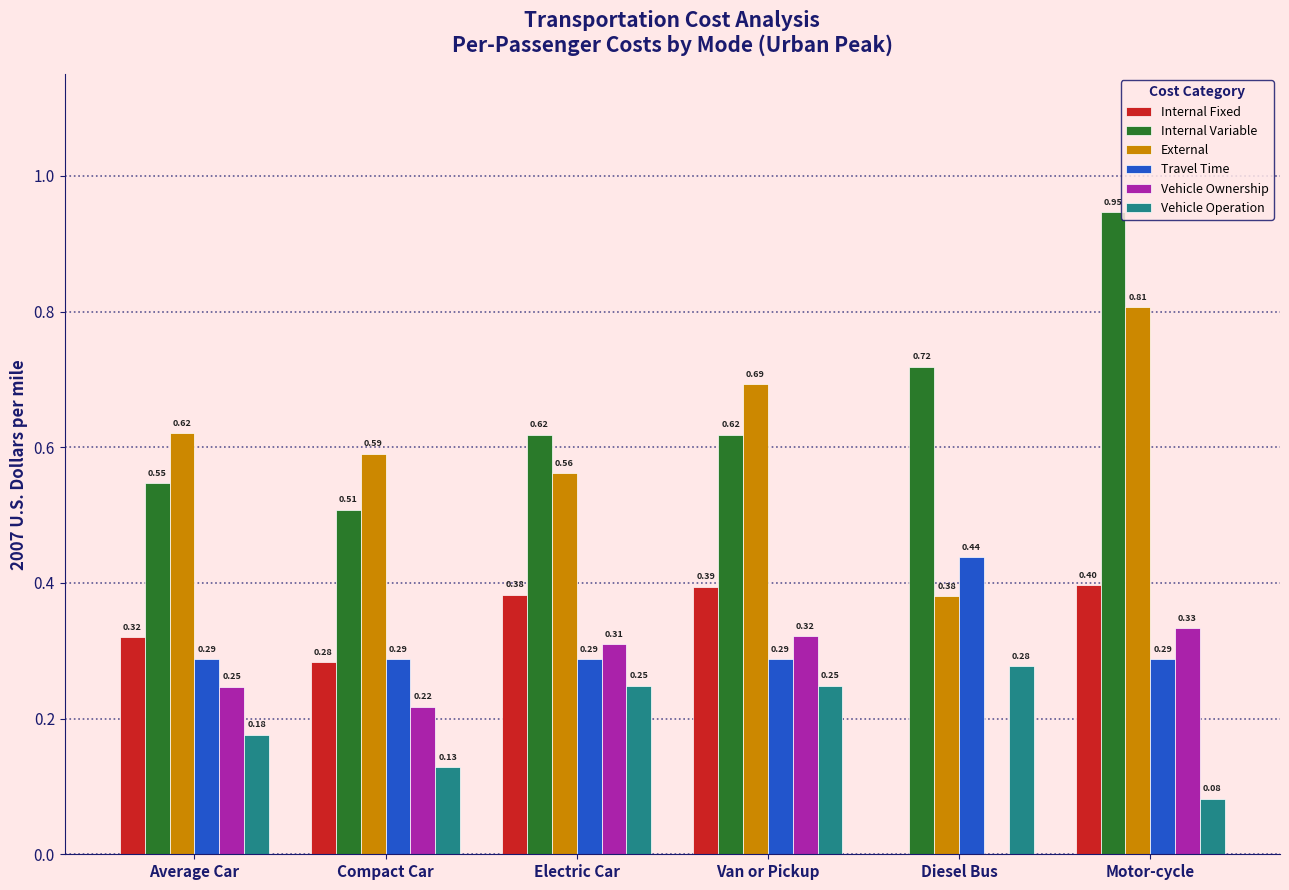

The value of Vehicle Ownership at Diesel Bus is 0.0. True or false?

True